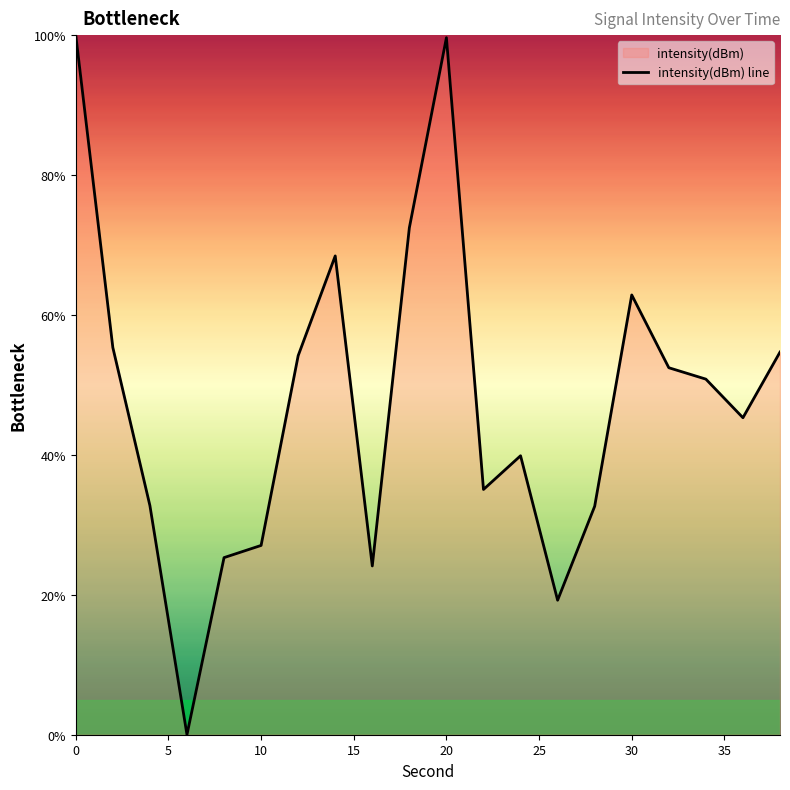

What is the maximum value shown in the chart?

100.0